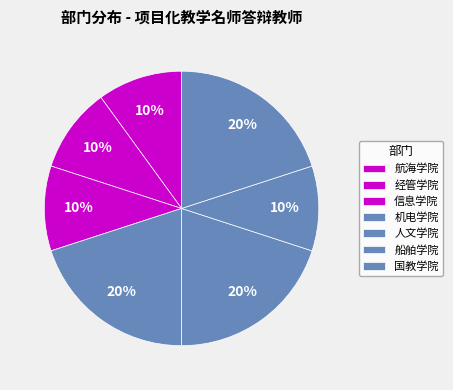

How many slices are in this pie chart?

7